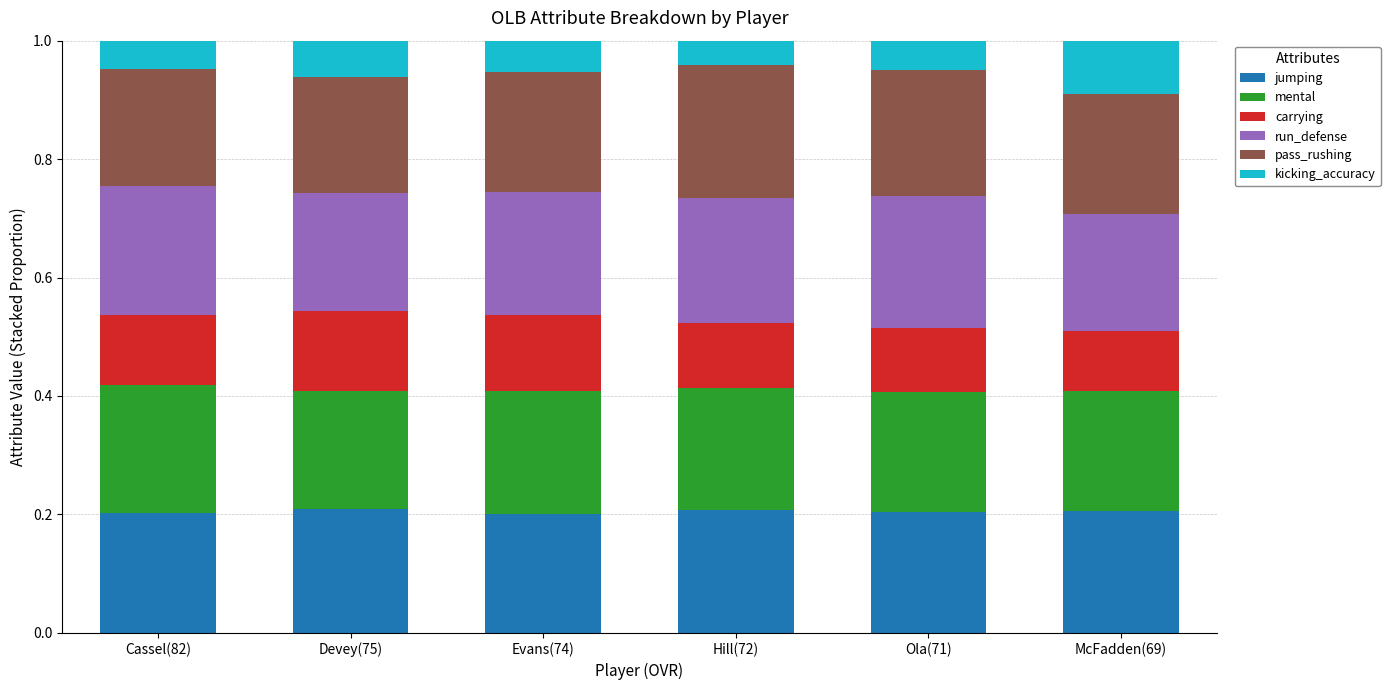

The value of jumping at Evans(74) is 0.3. True or false?

False